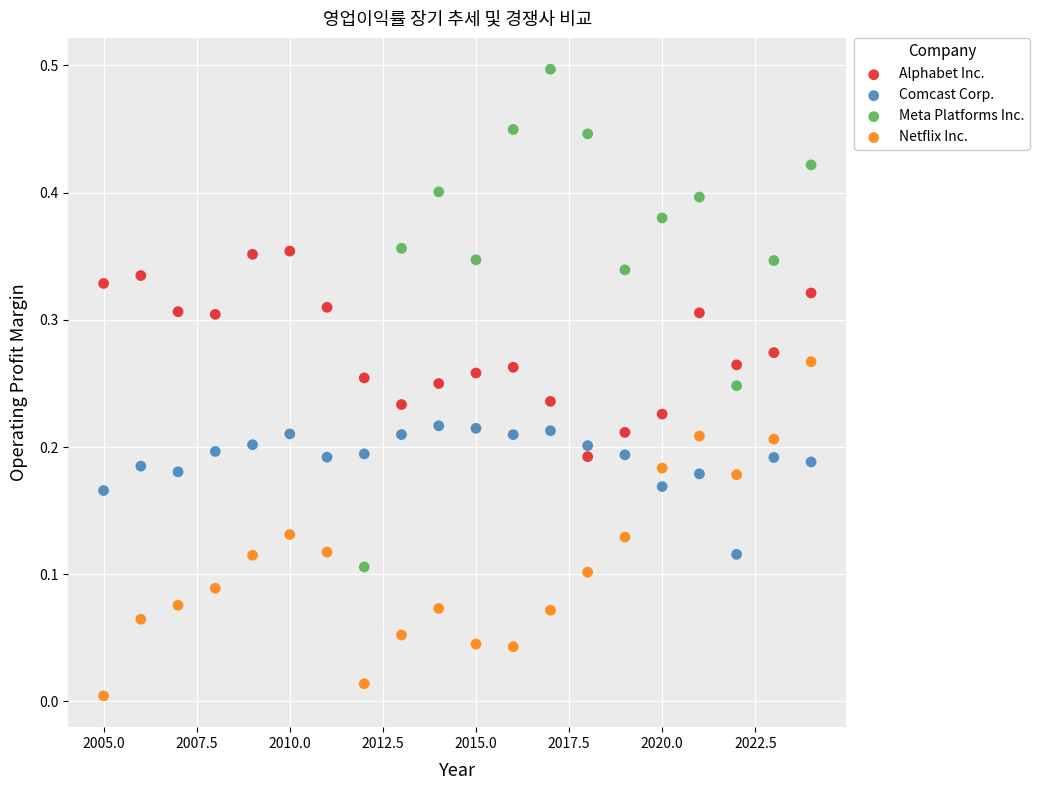

Which series contains the highest Y value?

Meta Platforms Inc.